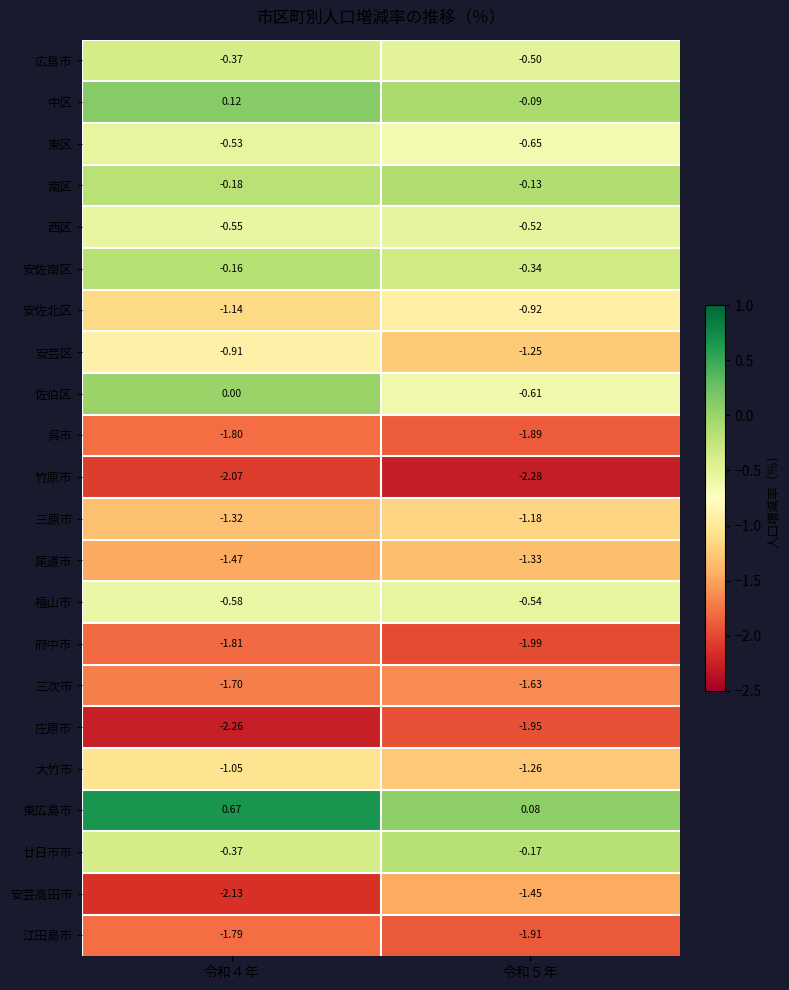

Count the number of categories in the chart.

2